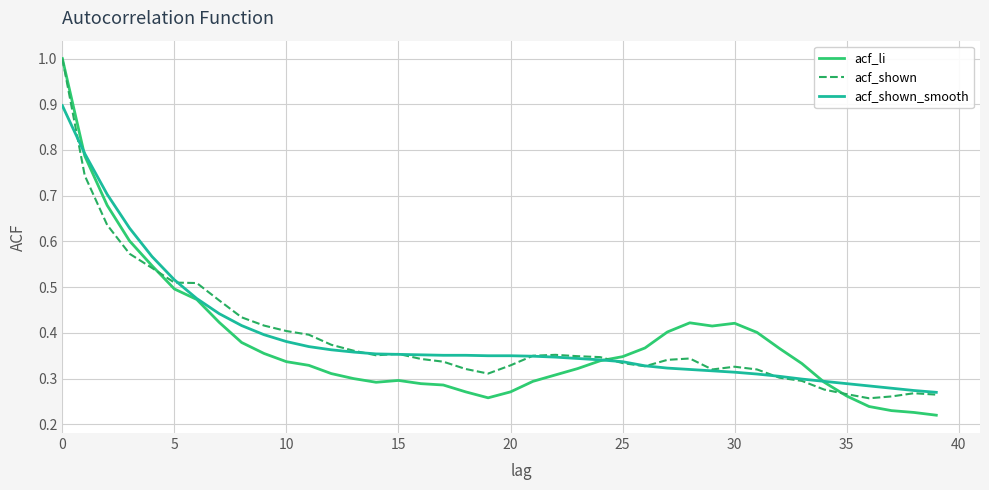

Which series has the largest range (max minus min)?

acf_li